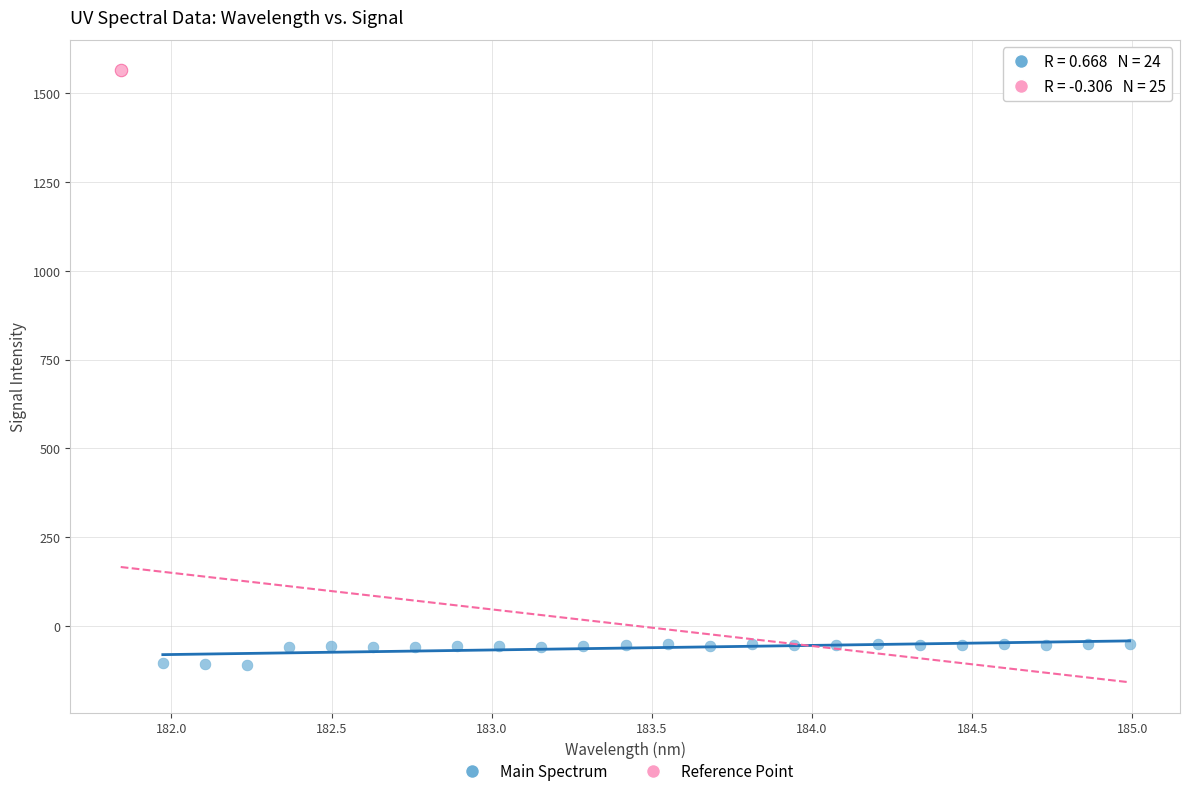

What are all the series names shown in the legend?

Main Spectrum, Reference Point